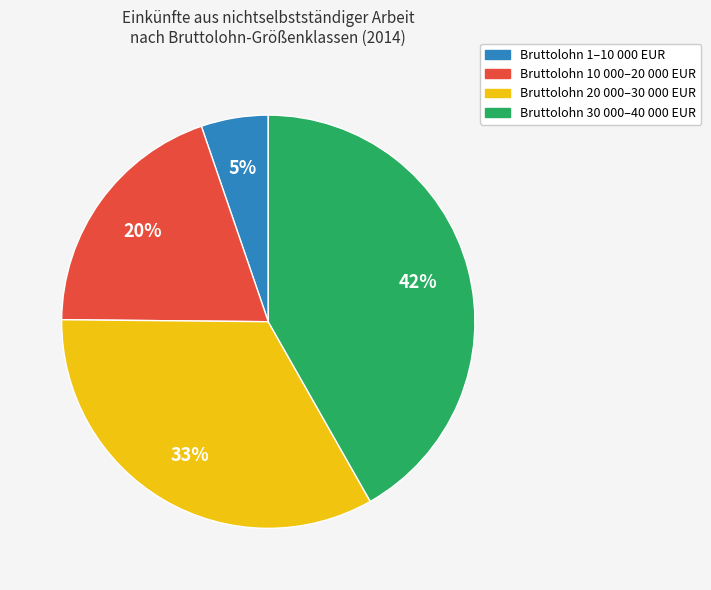

To the nearest percent, what is the difference between the largest and smallest slice percentages?

37%